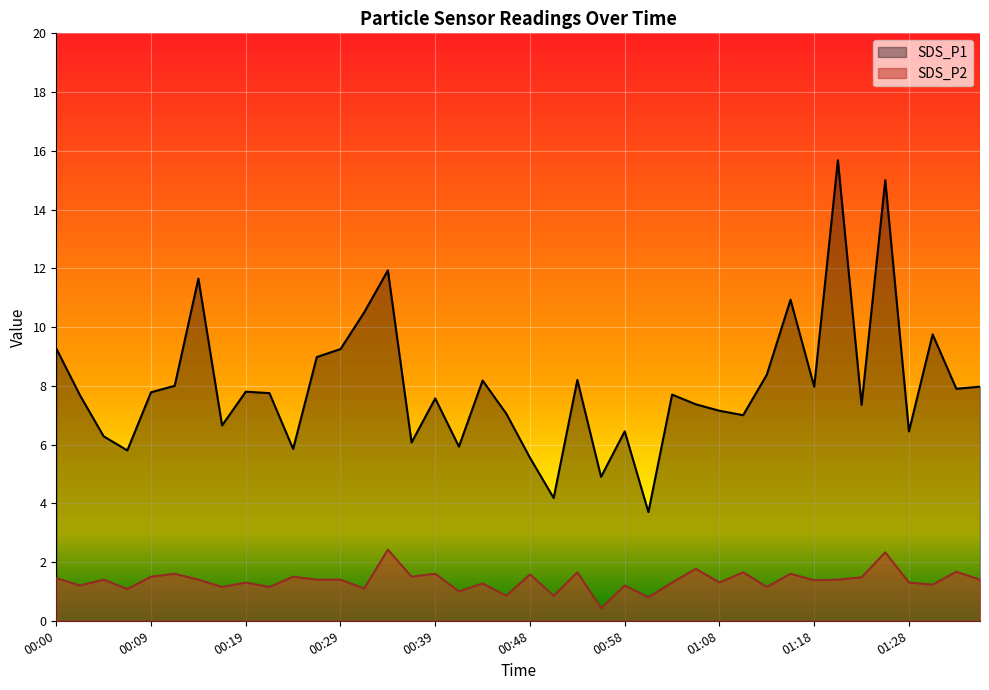

What is the lowest value of the SDS_P2 series?

0.4